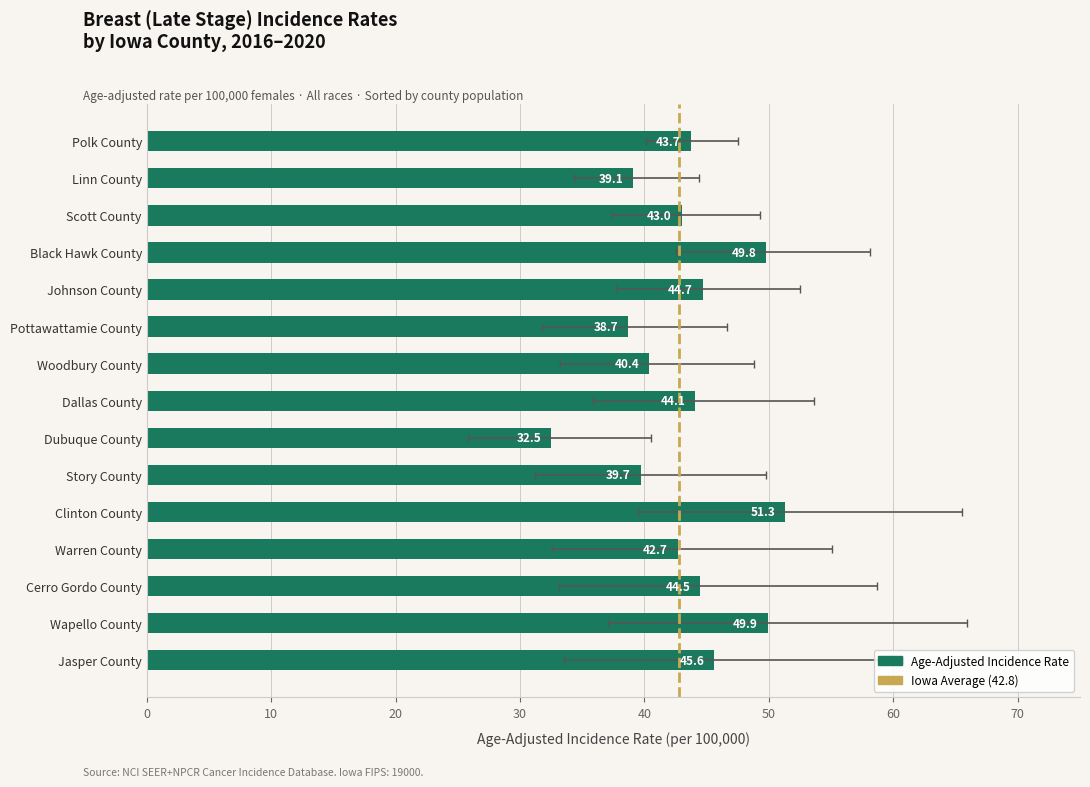

At which label is Age-Adjusted Incidence Rate closest to 41?

Woodbury County